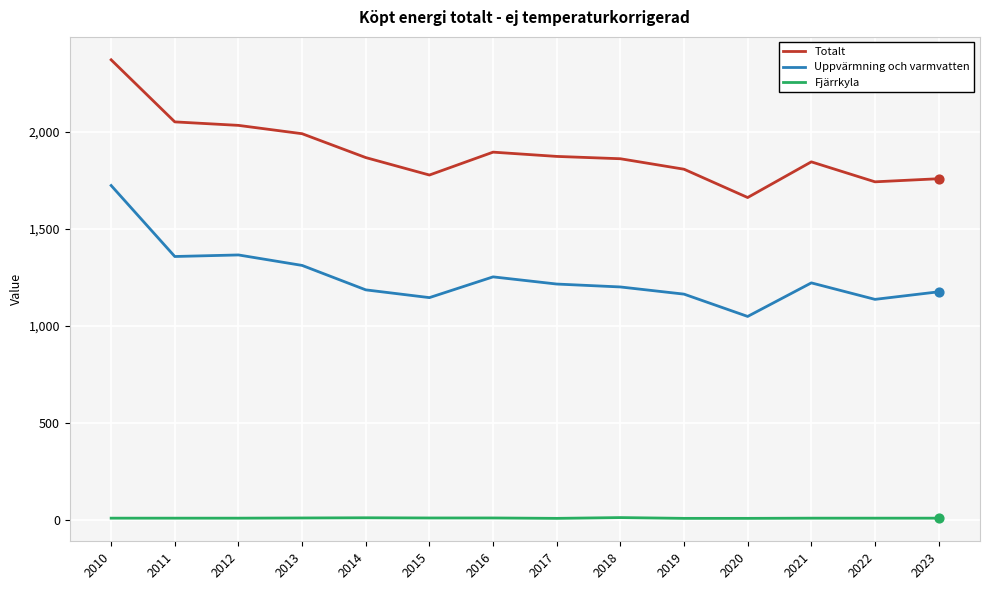

At which category is the sum across all series the highest?

2010